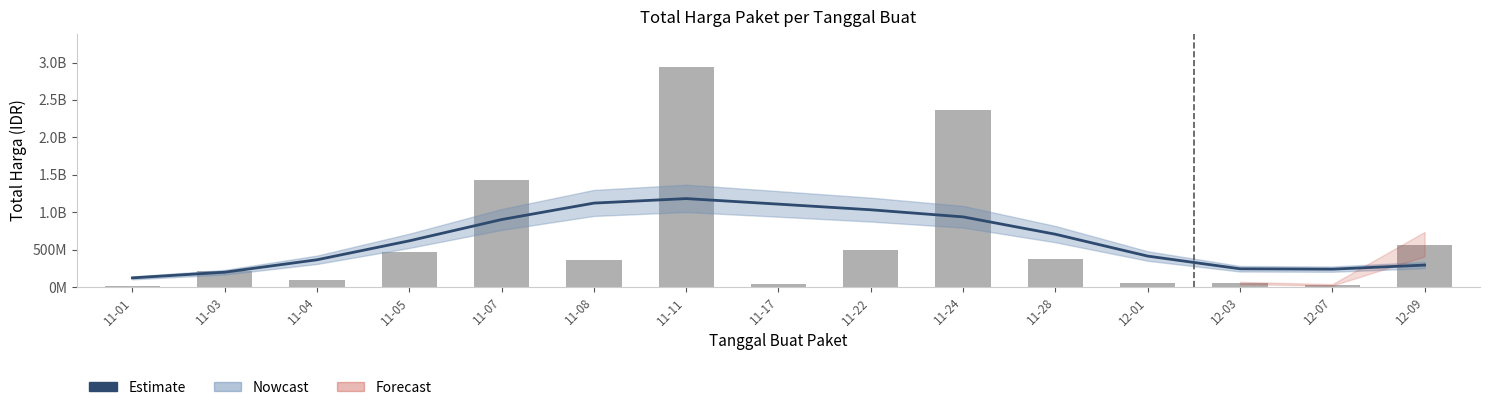

The Estimate series shows 363788509.4 at 11-04. True or false?

True